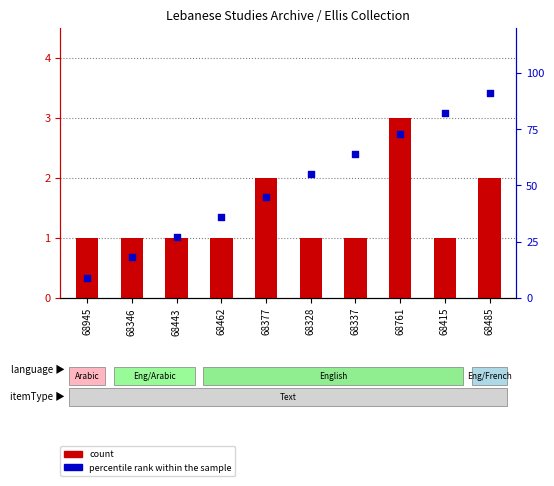

Which series reaches the maximum Y coordinate?

percentile rank within the sample